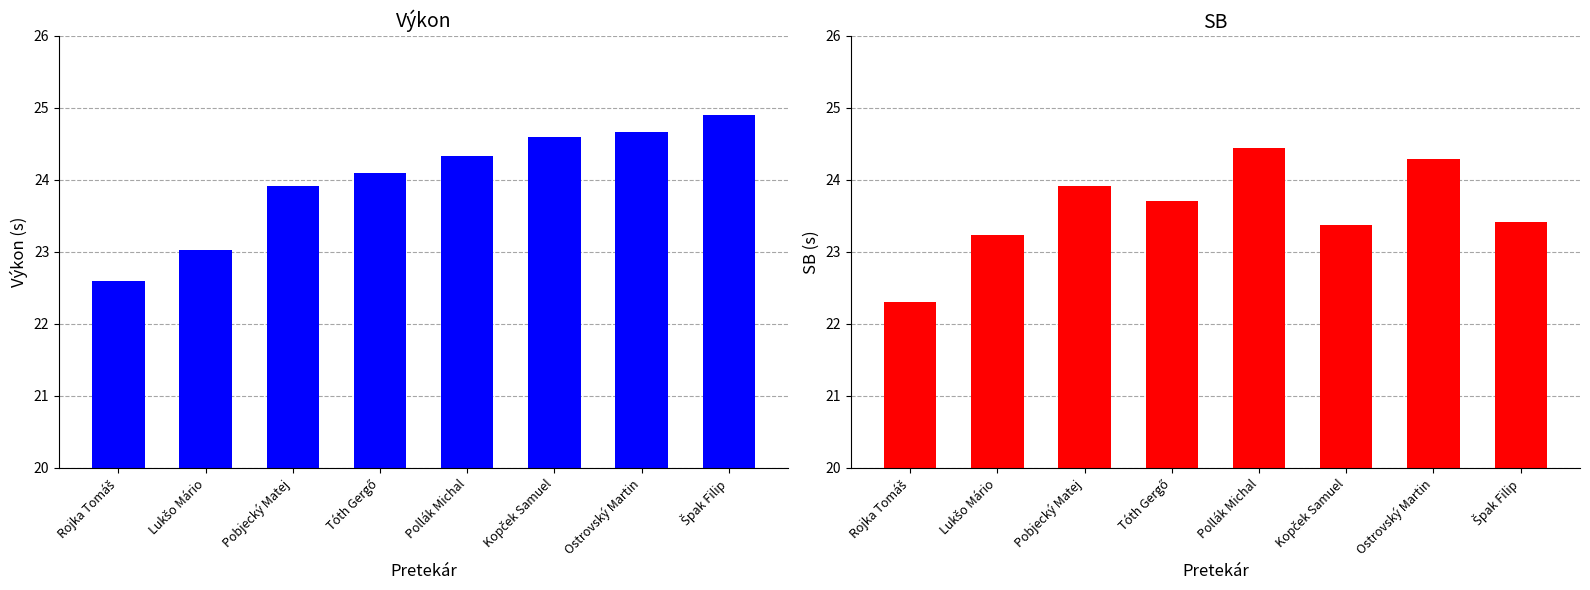

What is the lowest value of the SB series?

22.3